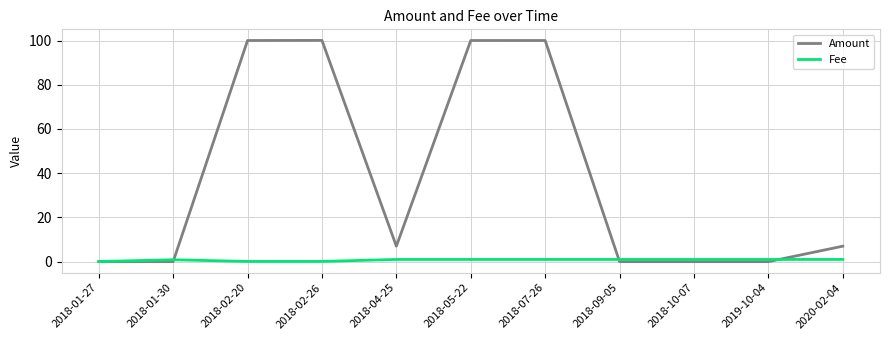

What is the average value of the Fee series?

0.7